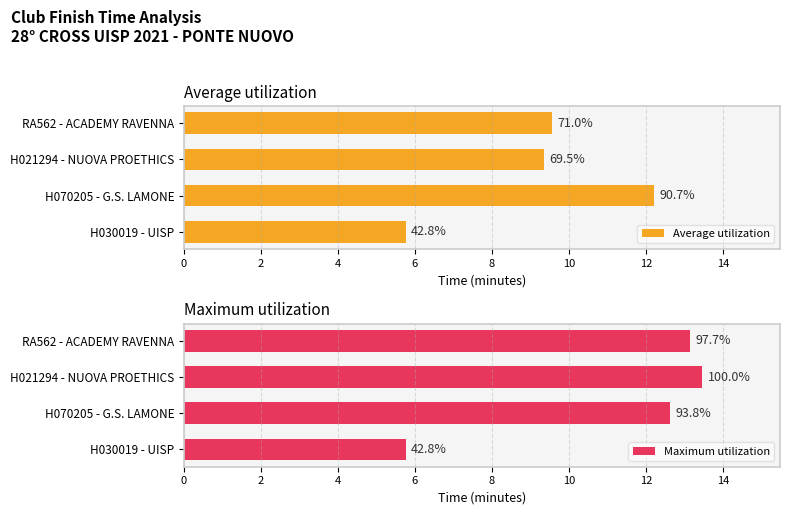

What is the approximate value of Maximum utilization at RA562 - ACADEMY RAVENNA?

13.1